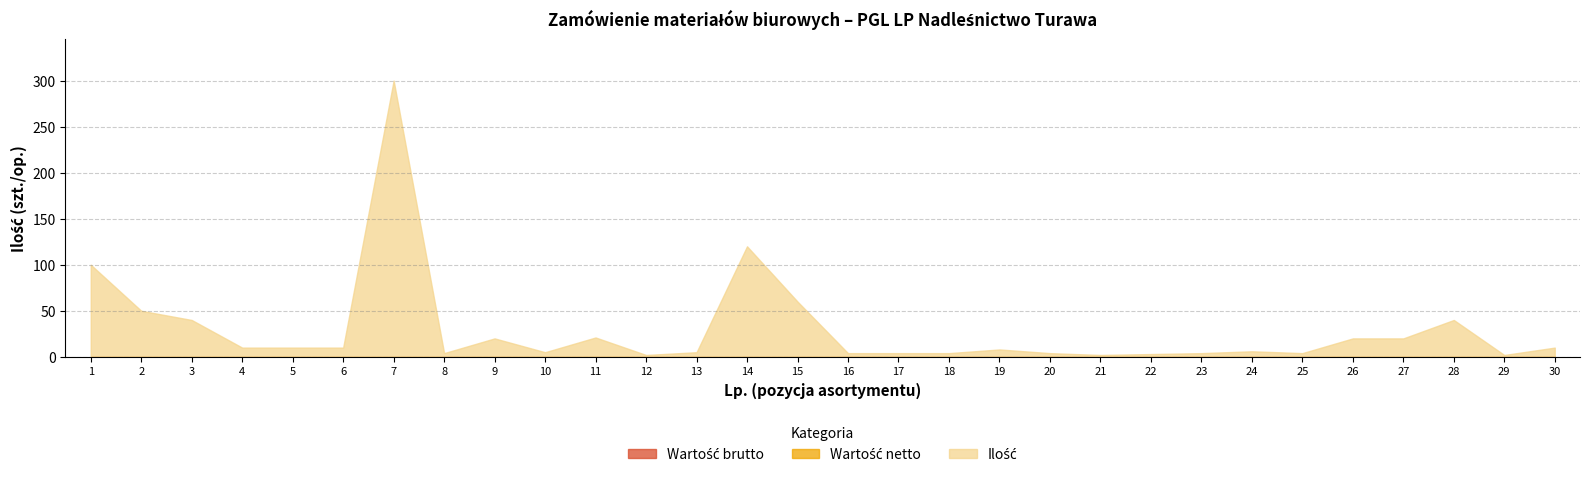

The value of Ilość at 22 is 3. True or false?

True